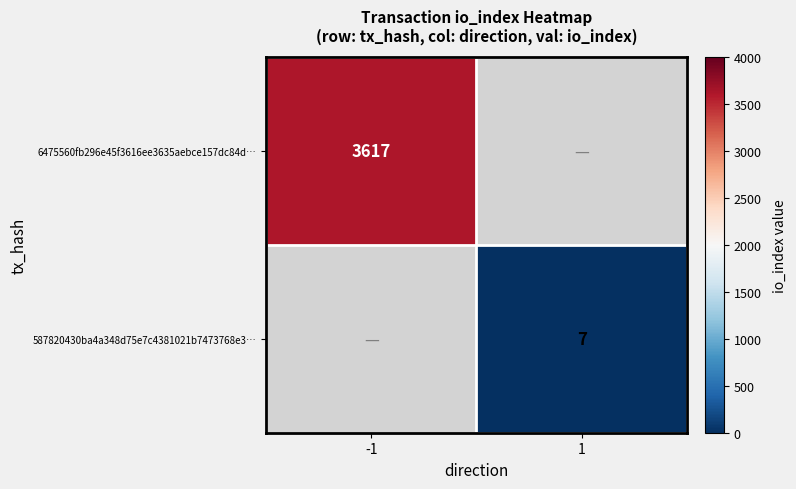

True or false: 6475560fb296e45f3616ee3635aebce157dc84d… has a value of 5845 at -1.

False